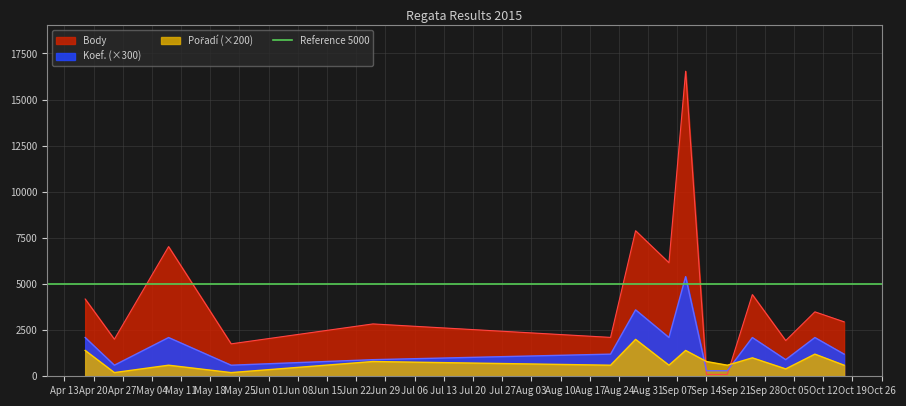

Between 2015-10-03 and 2015-06-26, which is larger?

2015-06-26